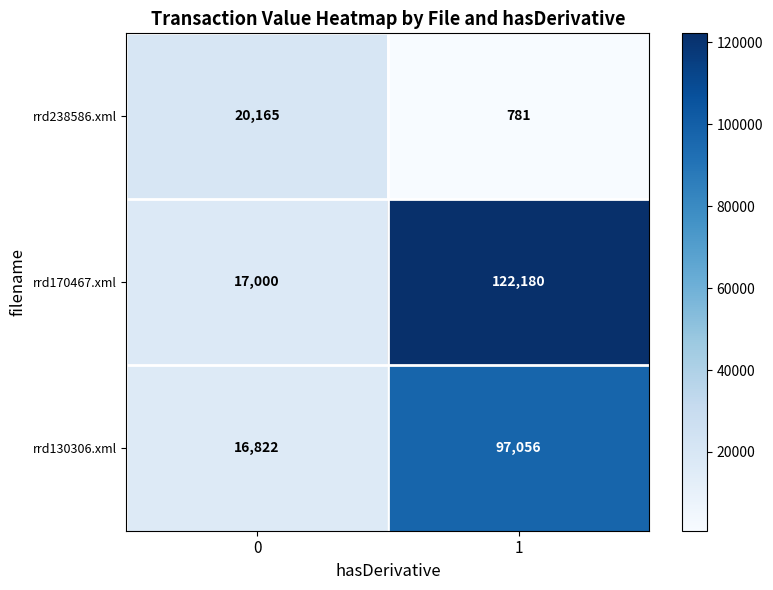

Is it true that rrd130306.xml equals 16822 at 0?

True